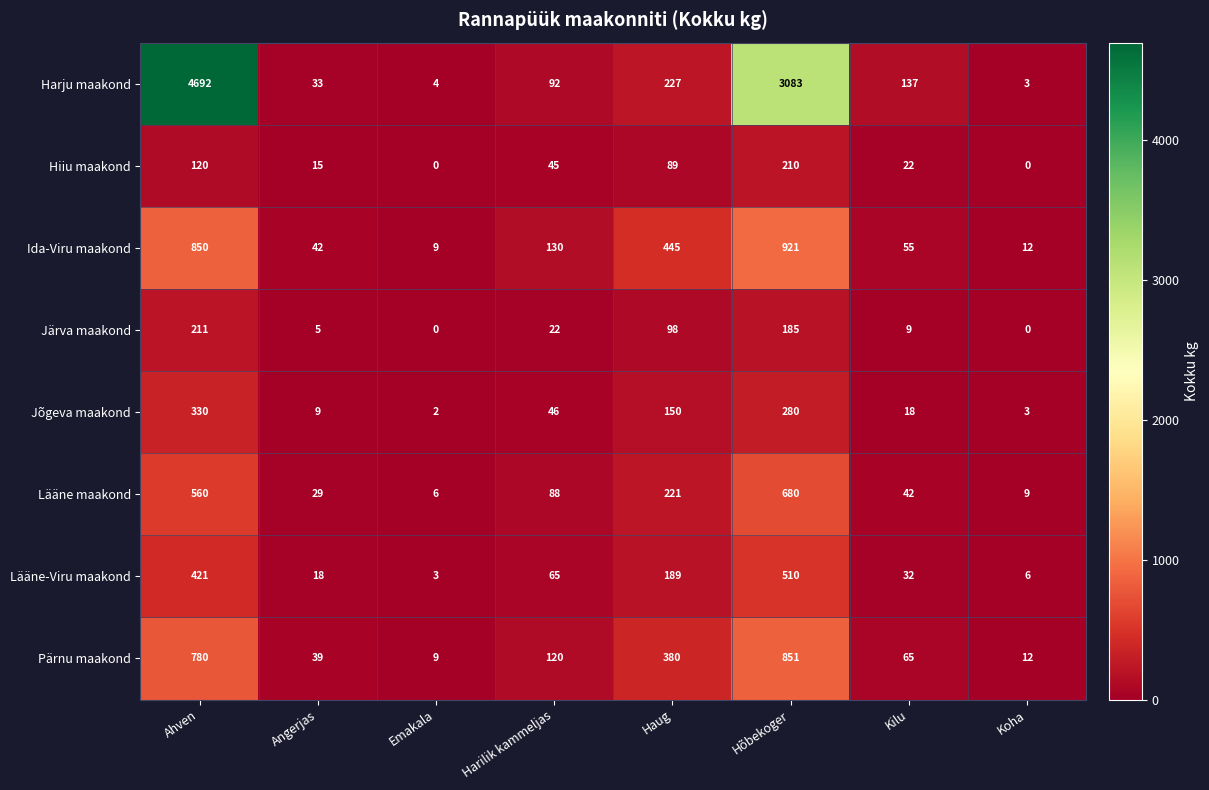

At how many categories does at least one series exceed 4577?

1